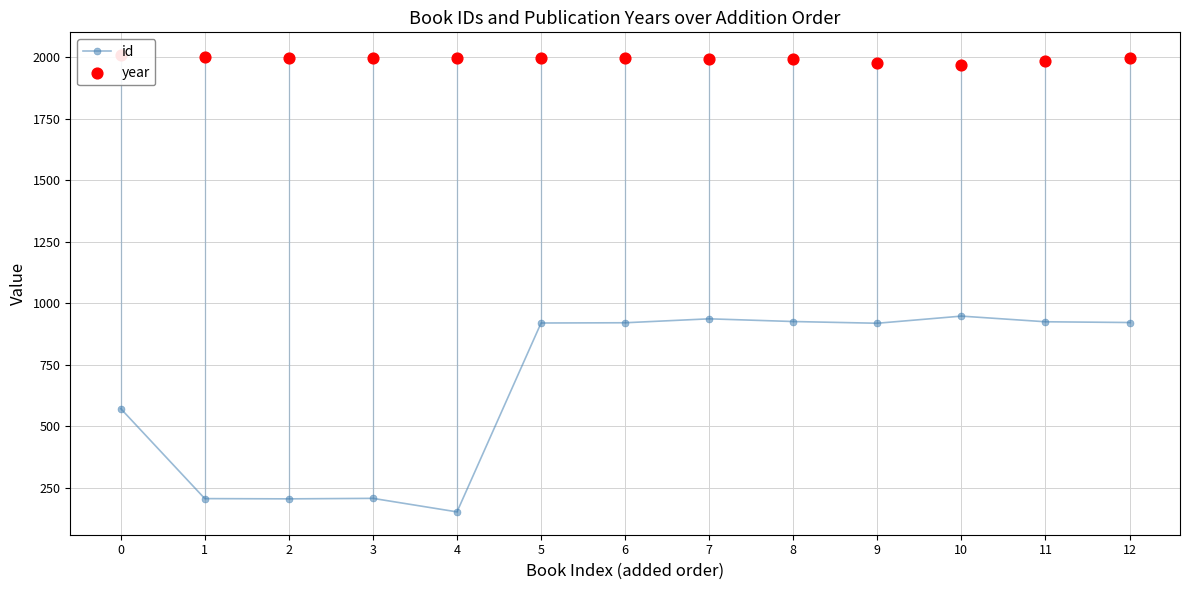

At how many categories does at least one series exceed 670?

13